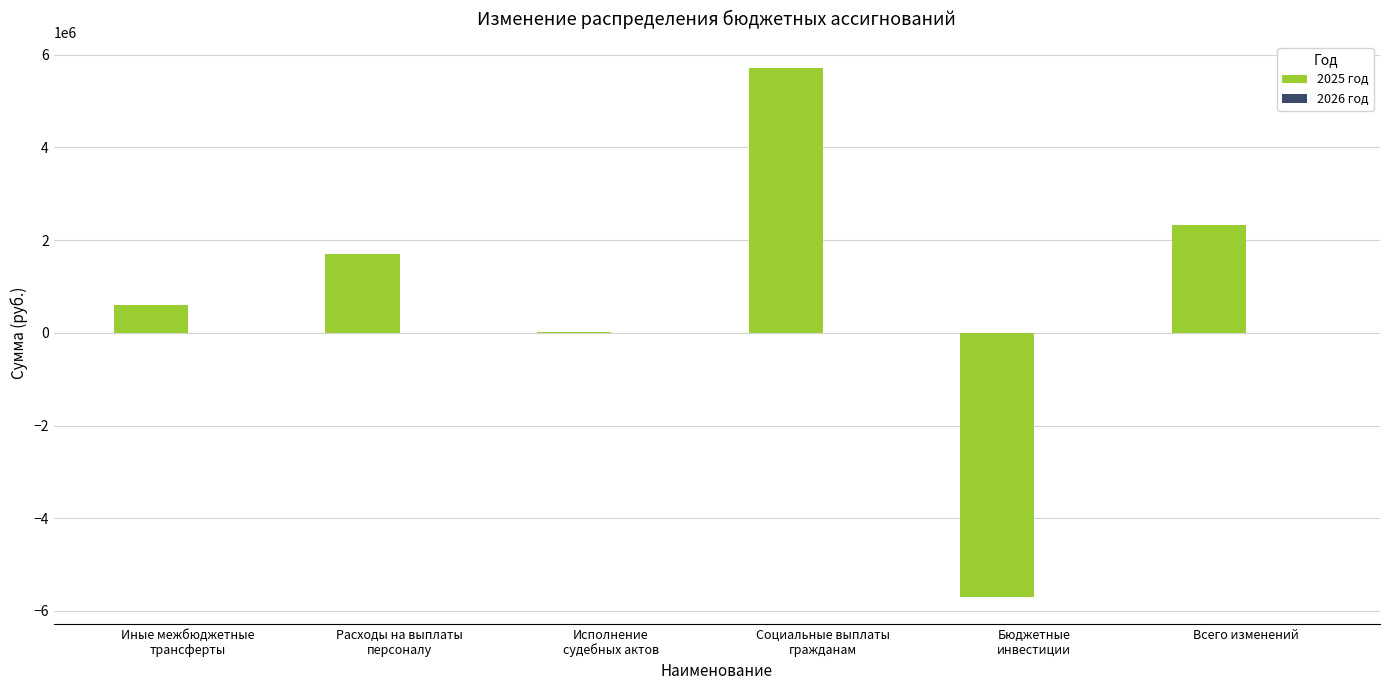

What is the sum of all values?

4640622.7